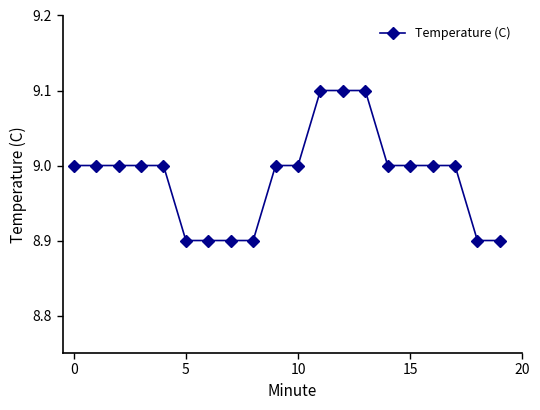

What is the minimum value shown in the chart?

8.9